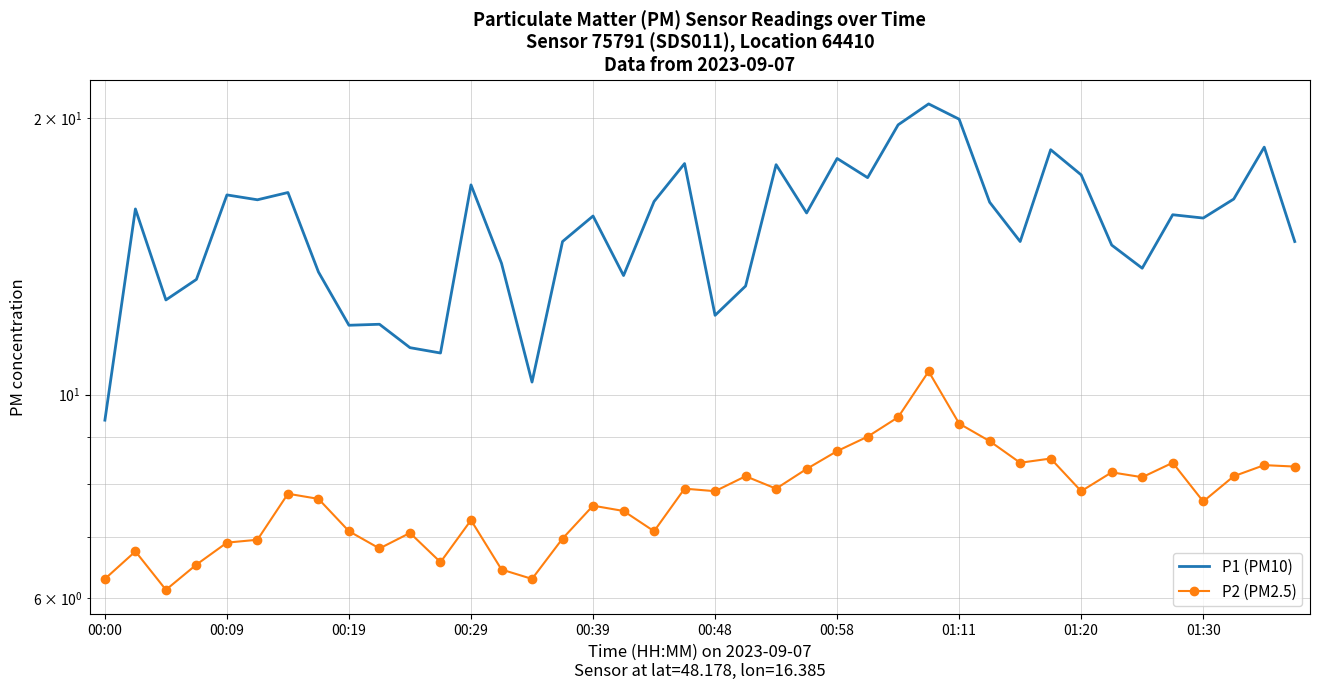

The P1 (PM10) series shows 2.9 at 33. True or false?

False